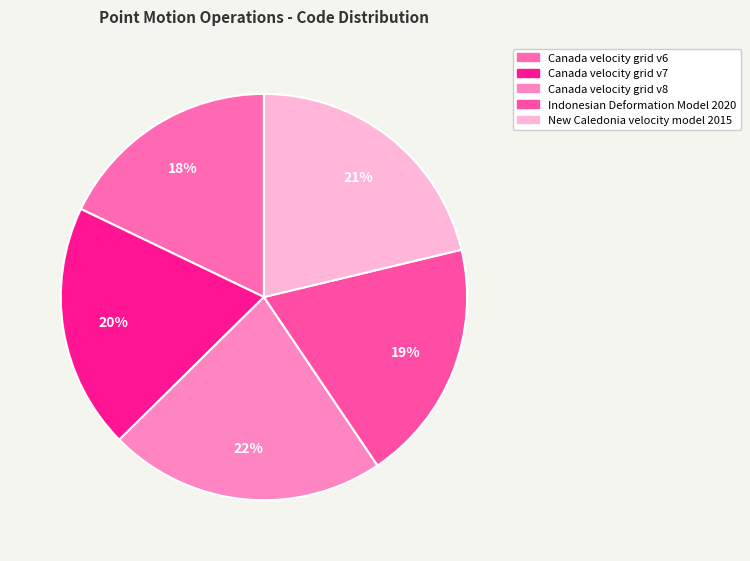

Is it true that Indonesian Deformation Model 2020 is 11% of the pie?

False